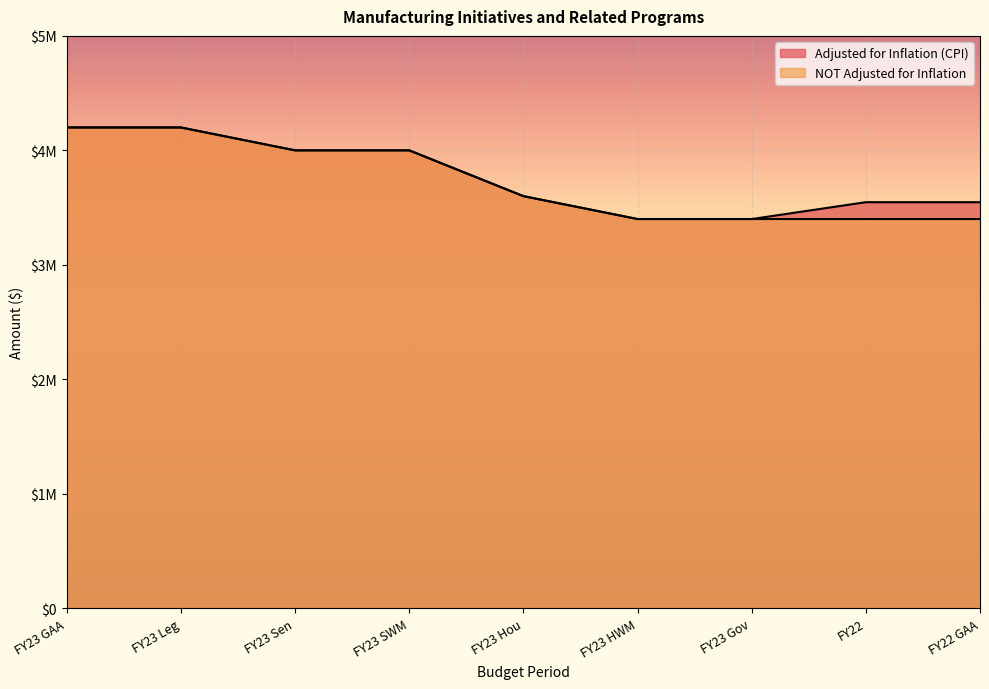

At which label is Adjusted for Inflation (CPI) closest to 3800000?

FY23 Sen